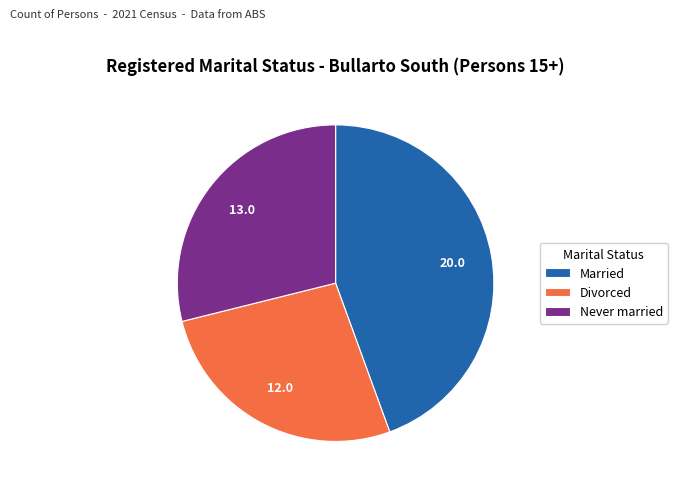

What is the largest slice in the pie chart?

Married